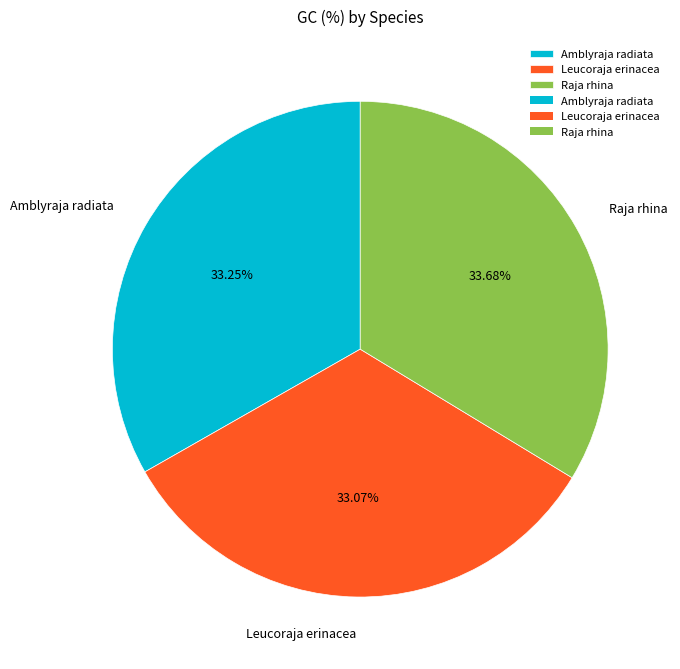

Count the number of slices in the pie.

3